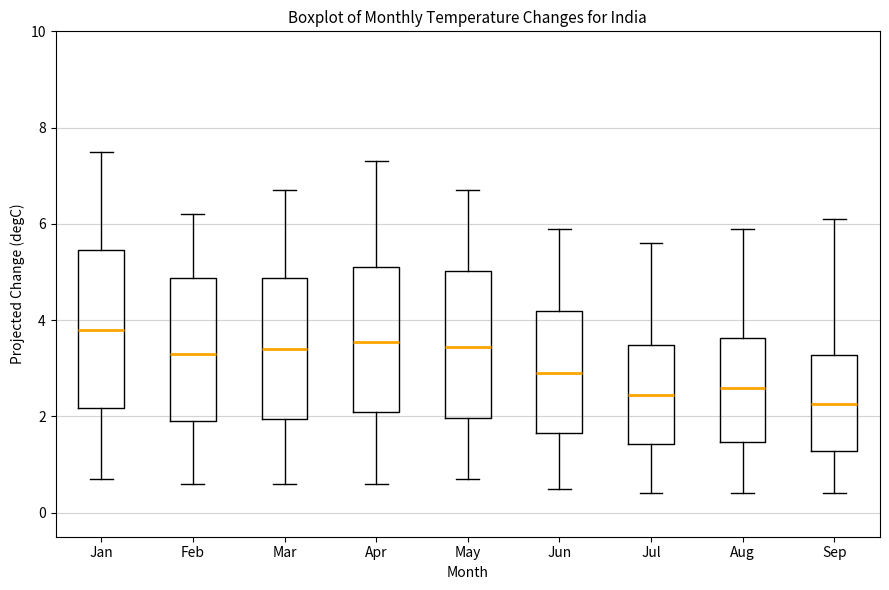

Where does the upper whisker of the box for May end on the y-axis? The values are not printed on the chart, so give them approximately, as read against the axis.

6.8